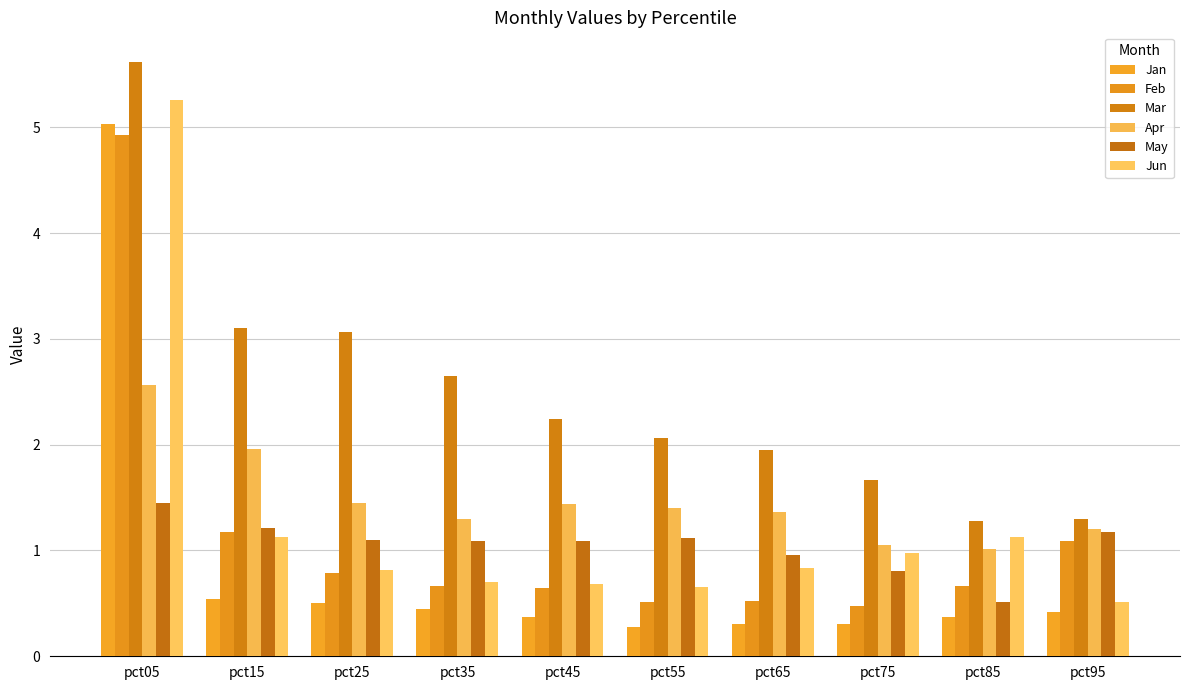

What are all the series names shown in the legend?

Jan, Feb, Mar, Apr, May, Jun